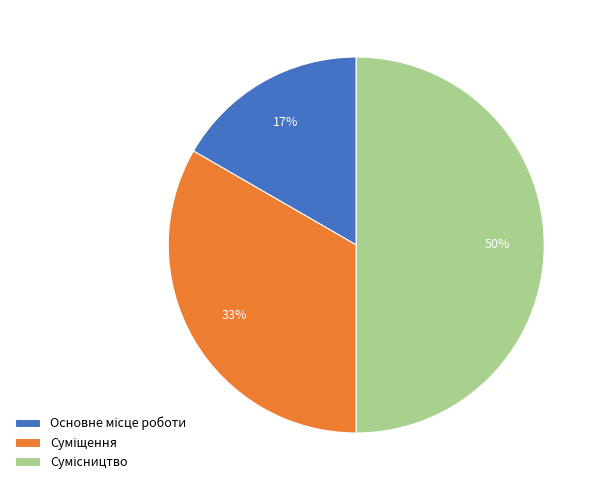

To the nearest percent, what is the difference between the largest and smallest slice percentages?

33%